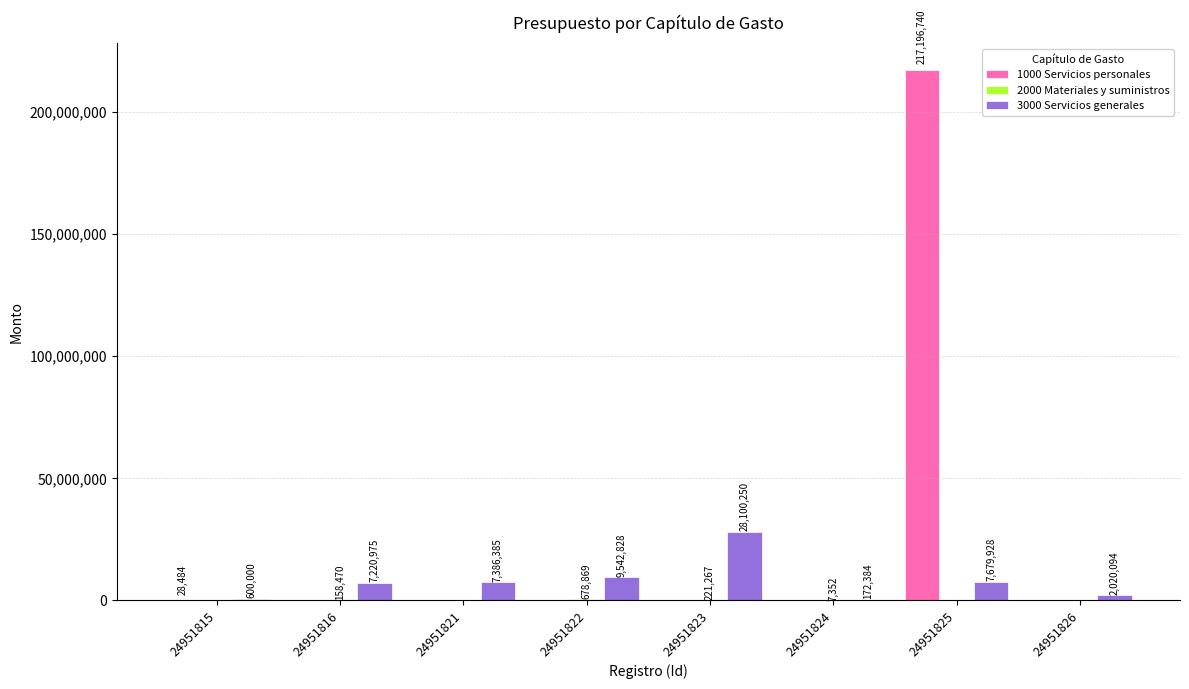

How many distinct data groups are displayed?

3